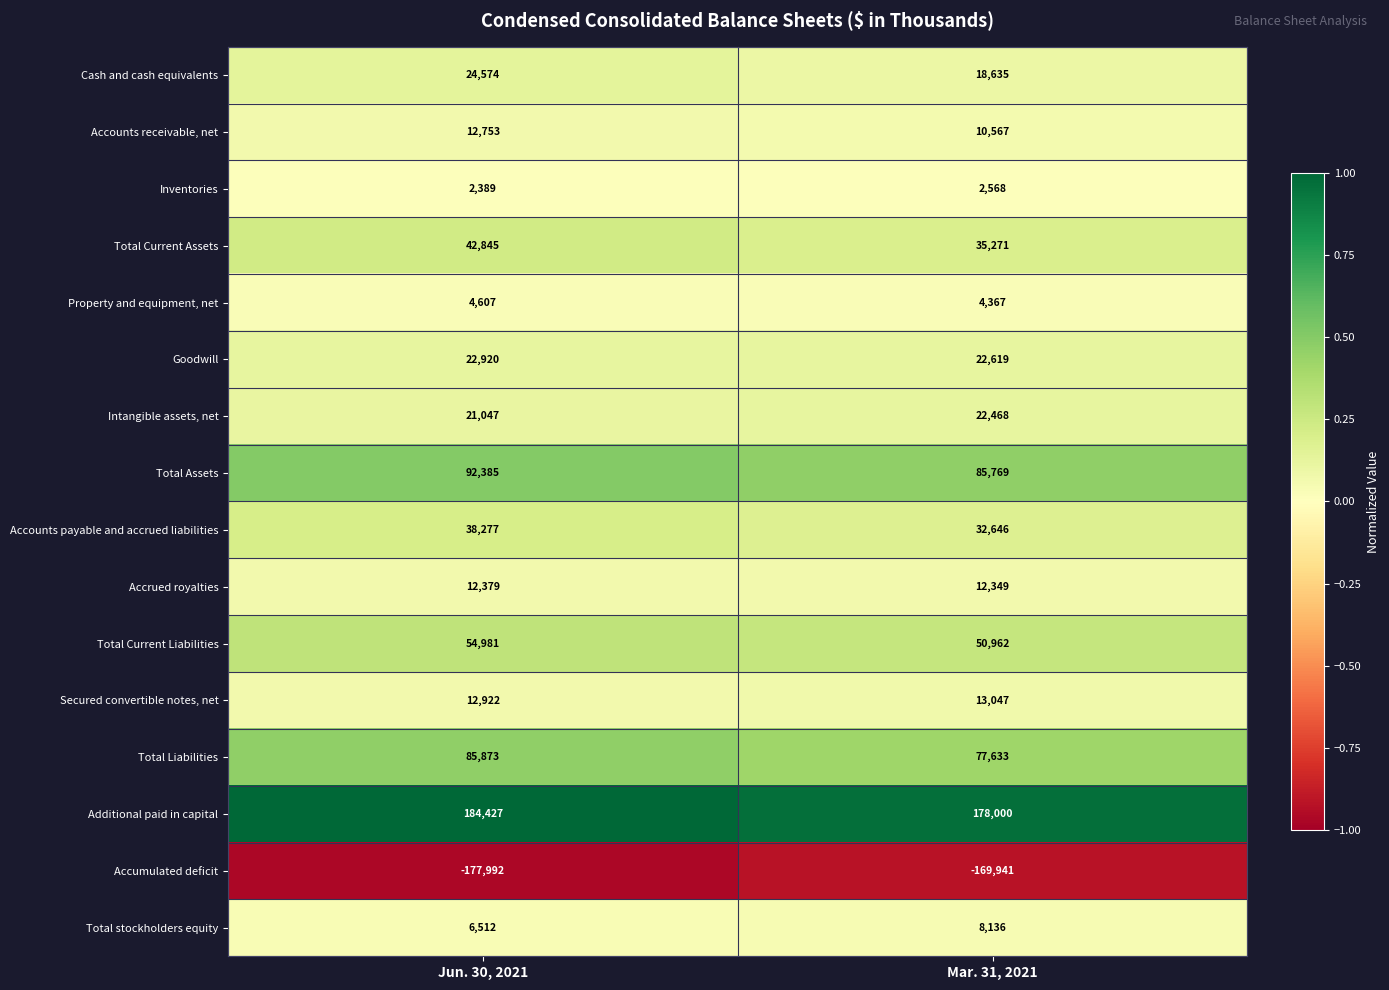

What is the maximum value shown in the chart?

184427